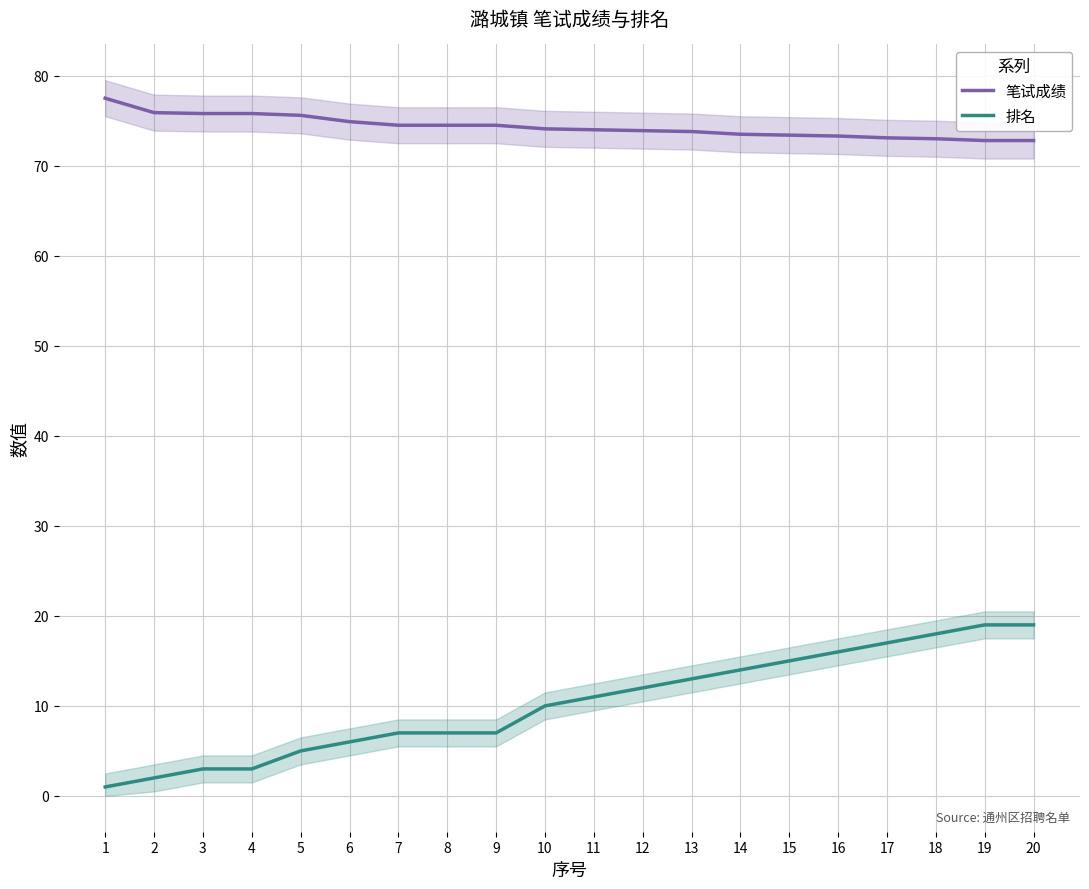

List the series in order of their overall mean, highest first.

笔试成绩, 排名